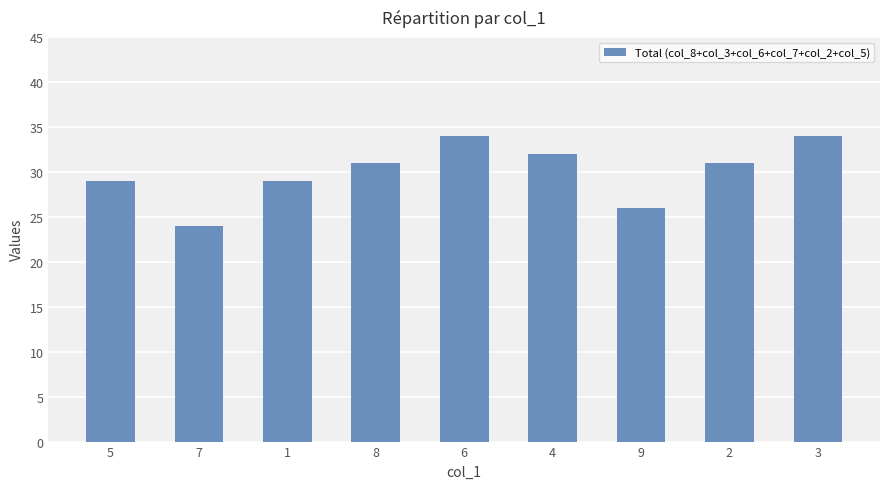

Count the values in the range 29 to 32.

5